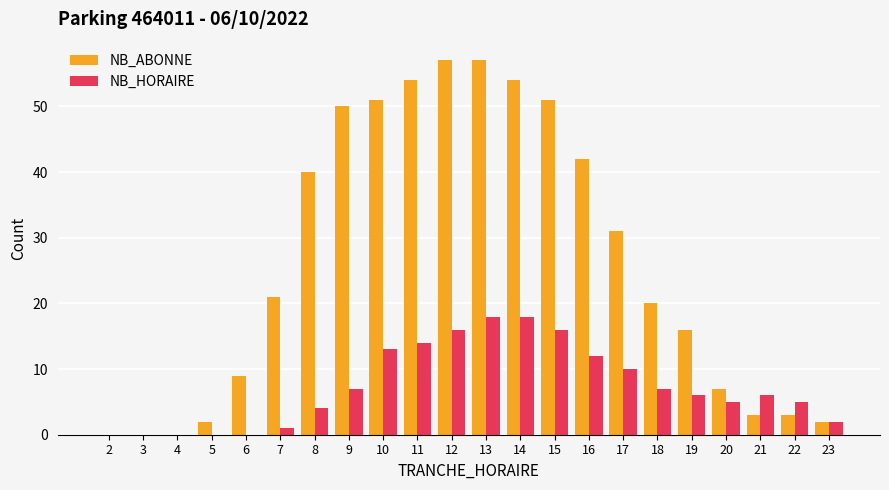

Which series changed the most between 11 and 12?

NB_ABONNE